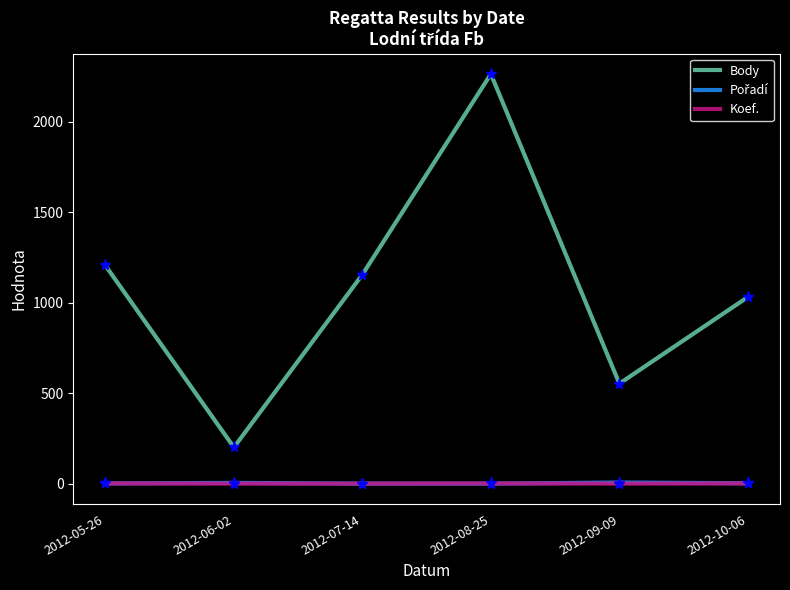

Is the value of Body at 2012-07-14 greater than the value of Koef. at 2012-10-06?

Yes